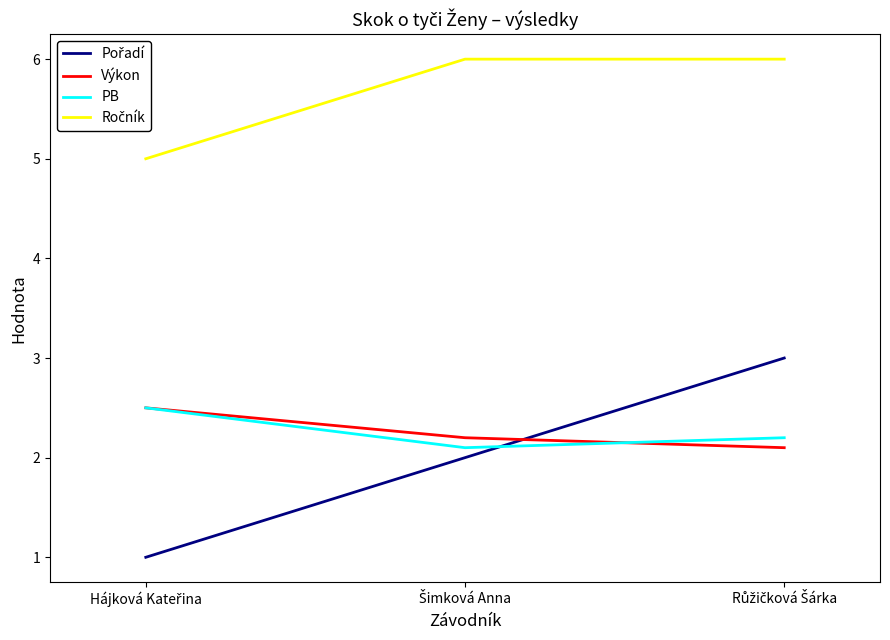

What is the minimum value shown in the chart?

1.0